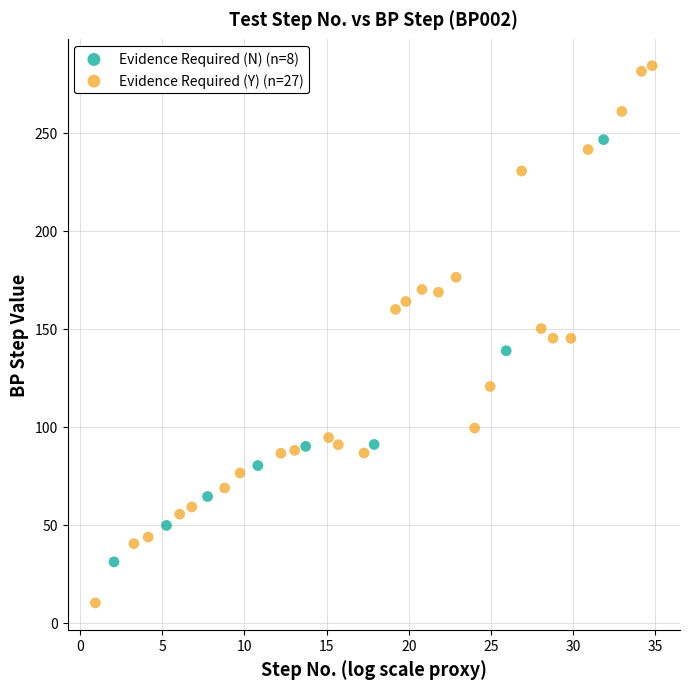

Which series has the largest Y range (max minus min)?

Evidence Required (Y) (n=27)